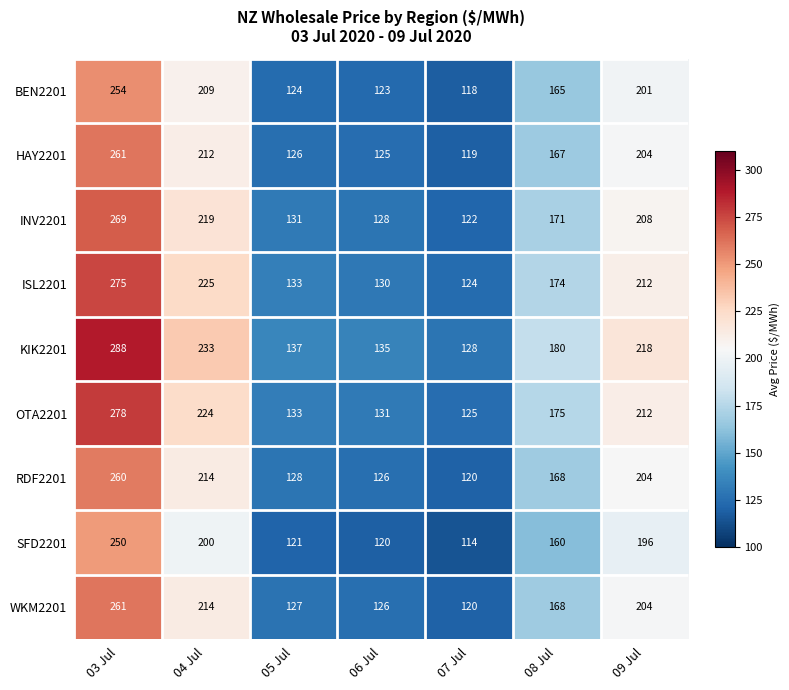

Where does the ISL2201 series first go above 174?

03 Jul